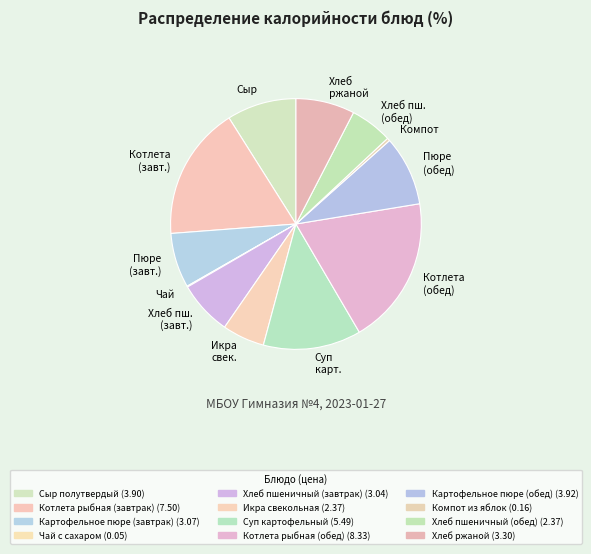

Which has a higher value, Котлета (завт.) or Хлеб ржаной?

Котлета (завт.)